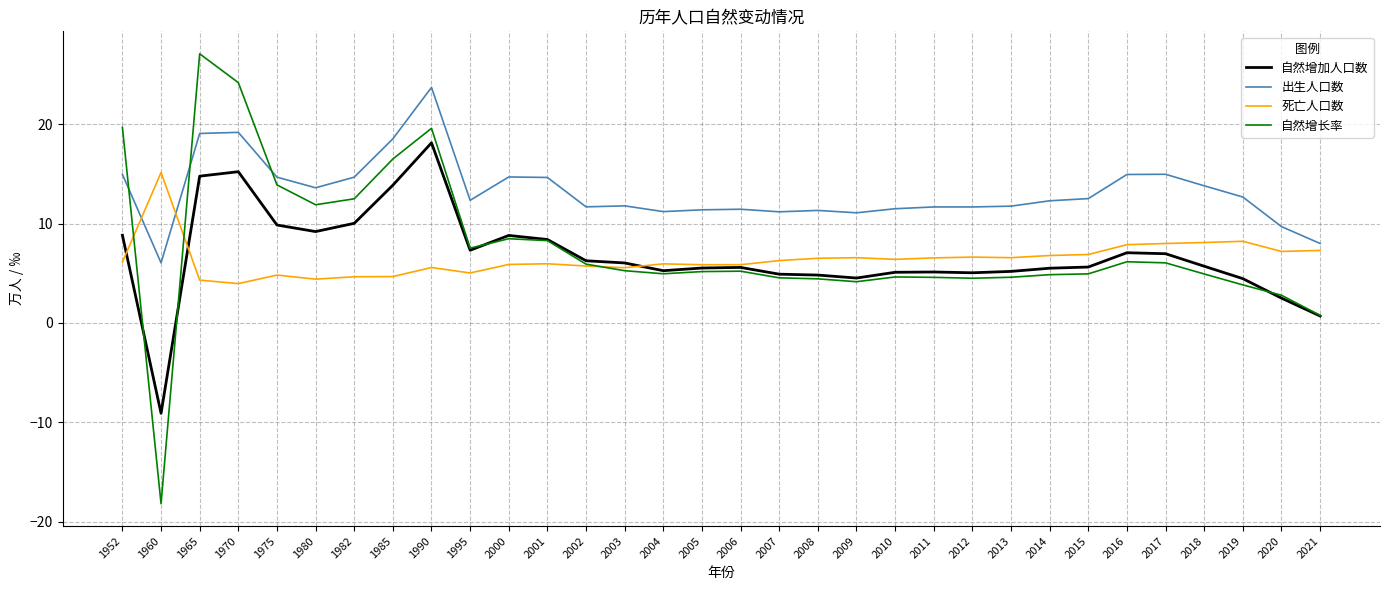

Which series has the largest total across all categories?

出生人口数